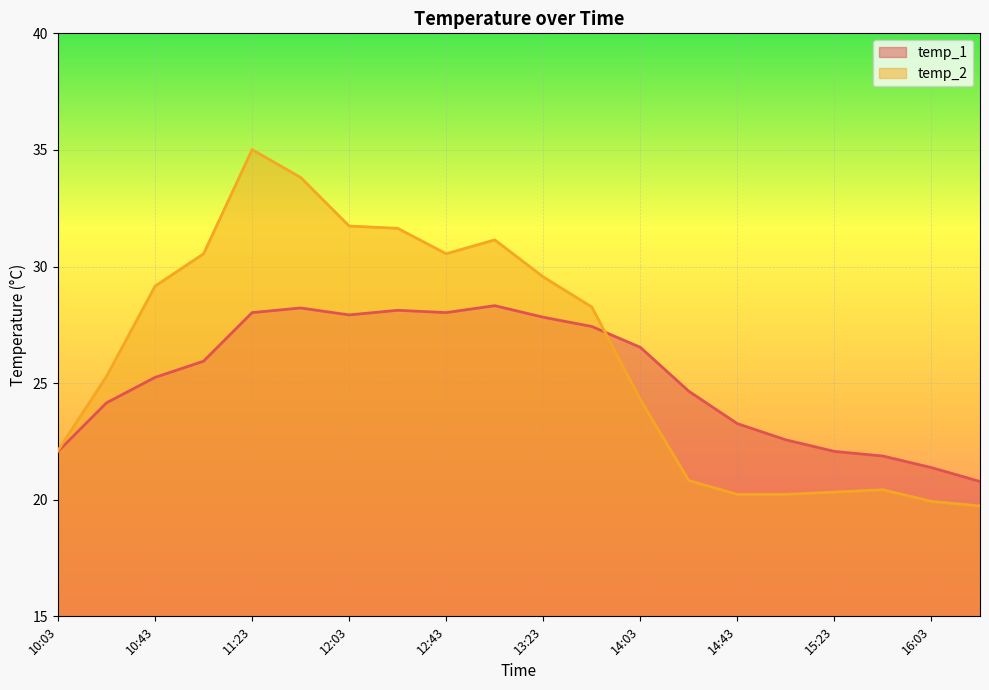

What position from the right is 12:23?

13